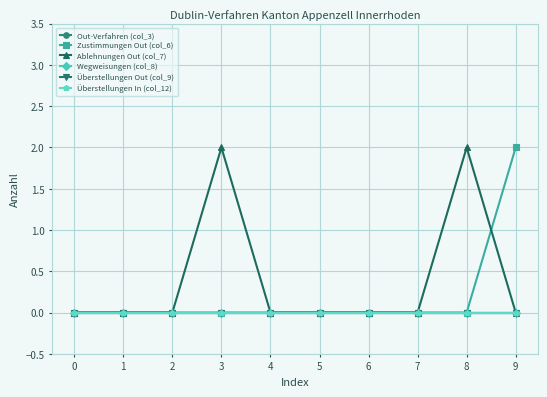

In Ablehnungen Out (col_7), how many points are higher than both neighbors (excluding endpoints)?

2